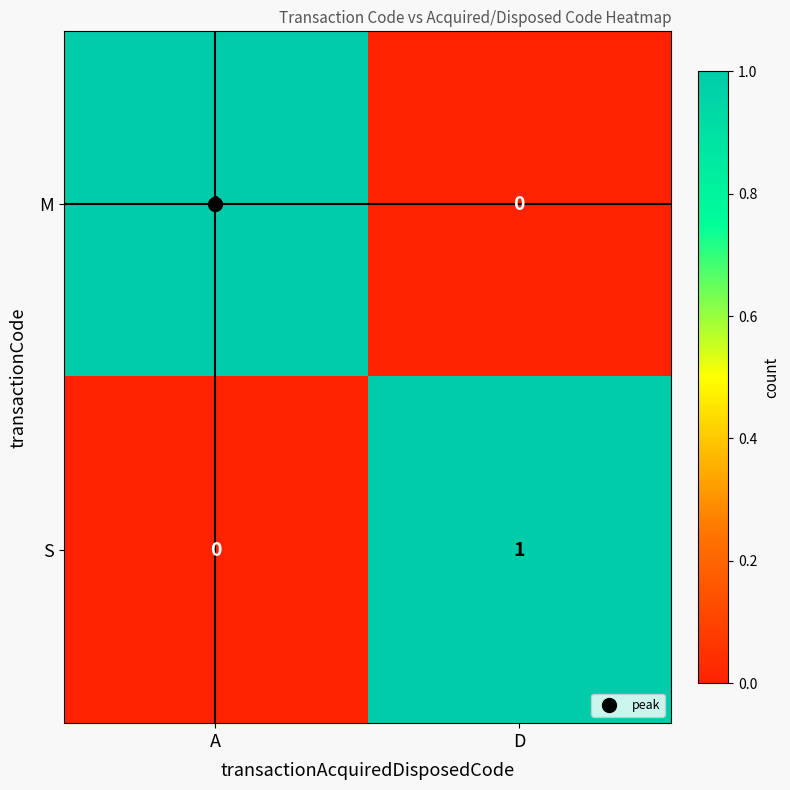

Which category has the highest value in the S series?

D